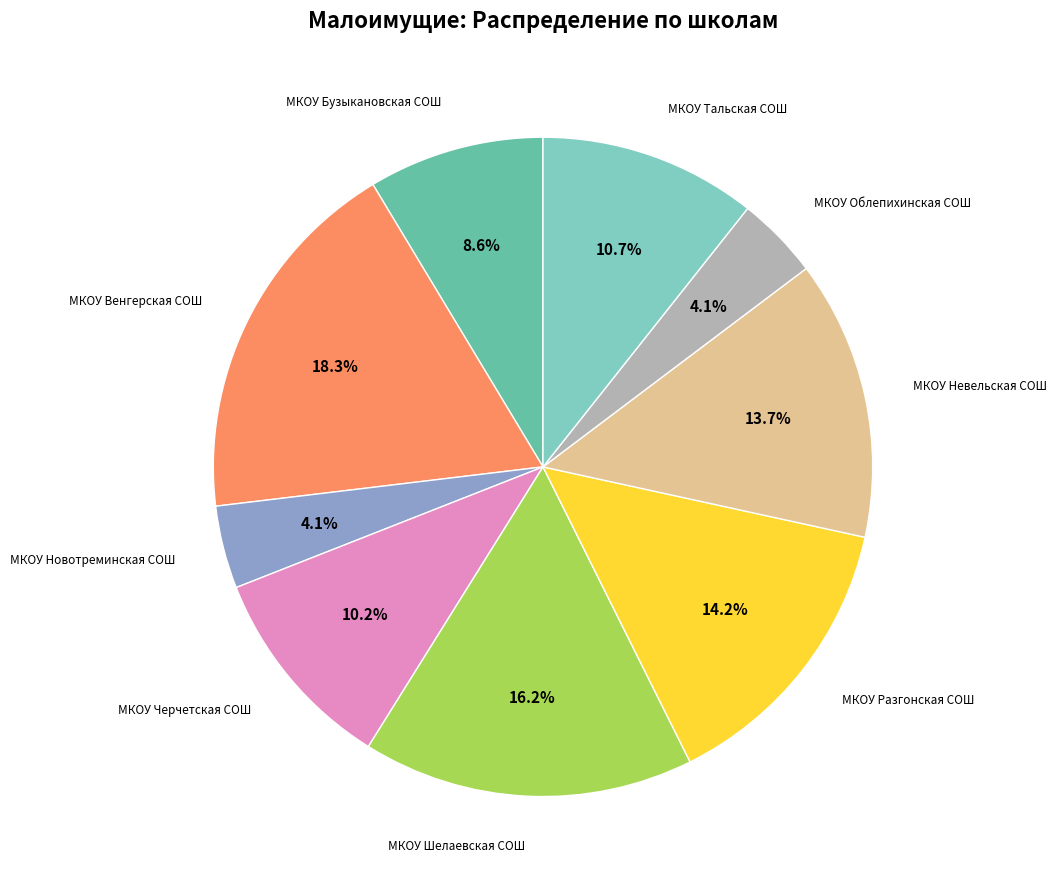

To the nearest percent, what is the difference between the largest and smallest slice percentages?

14%